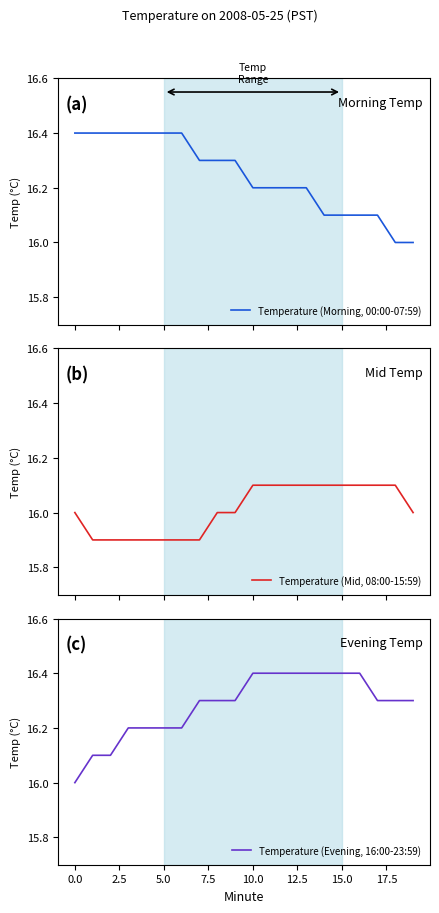

Reading left to right, list all the values displayed in this chart.

Temperature (Morning, 00:00-07:59): 16.4	16.4	16.4	16.4	16.4	16.4	16.4	16.3	16.3	16.3	16.2	16.2	16.2	16.2	16.1	16.1	16.1	16.1	16.0	16.0
Temperature (Mid, 08:00-15:59): 16.0	15.9	15.9	15.9	15.9	15.9	15.9	15.9	16.0	16.0	16.1	16.1	16.1	16.1	16.1	16.1	16.1	16.1	16.1	16.0
Temperature (Evening, 16:00-23:59): 16.0	16.1	16.1	16.2	16.2	16.2	16.2	16.3	16.3	16.3	16.4	16.4	16.4	16.4	16.4	16.4	16.4	16.3	16.3	16.3